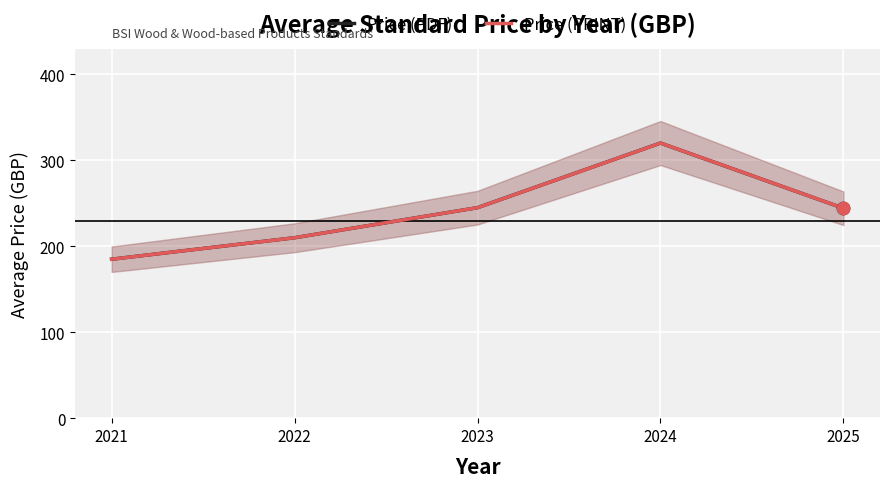

At which category is the sum across all series the highest?

2024